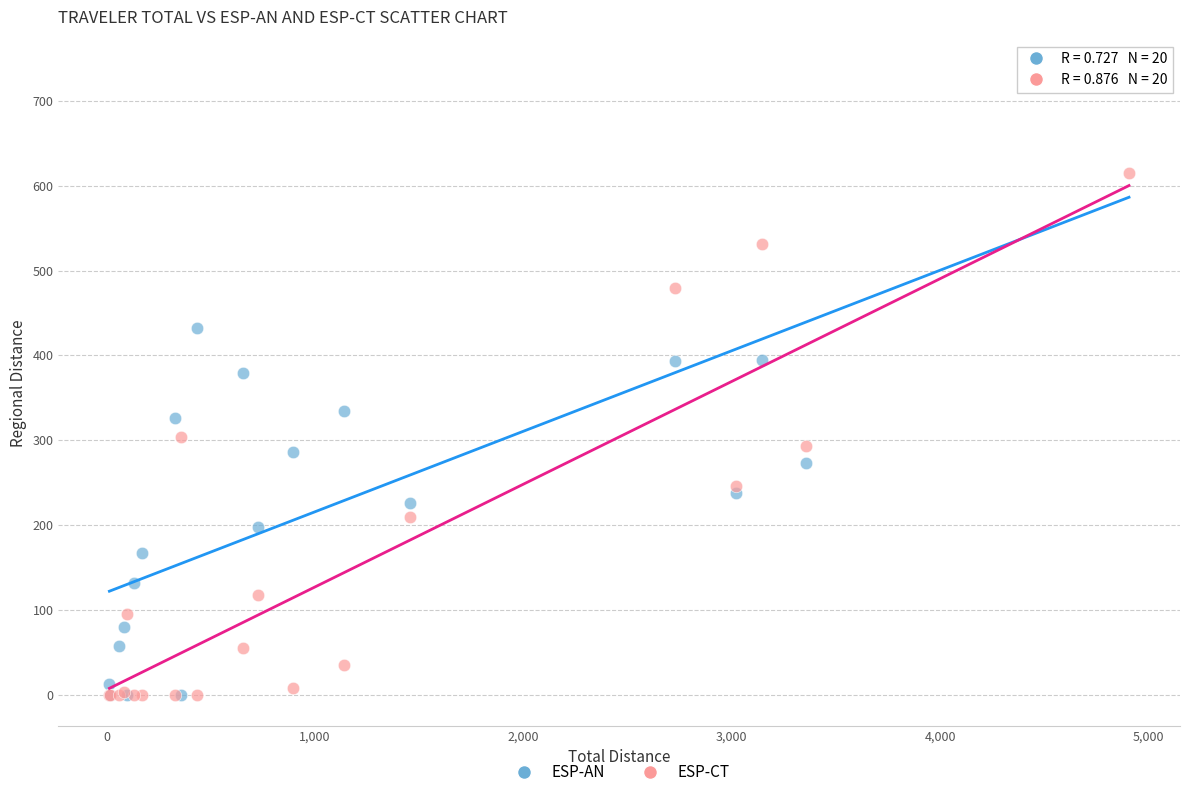

What are all the series names shown in the legend?

ESP-AN, ESP-CT